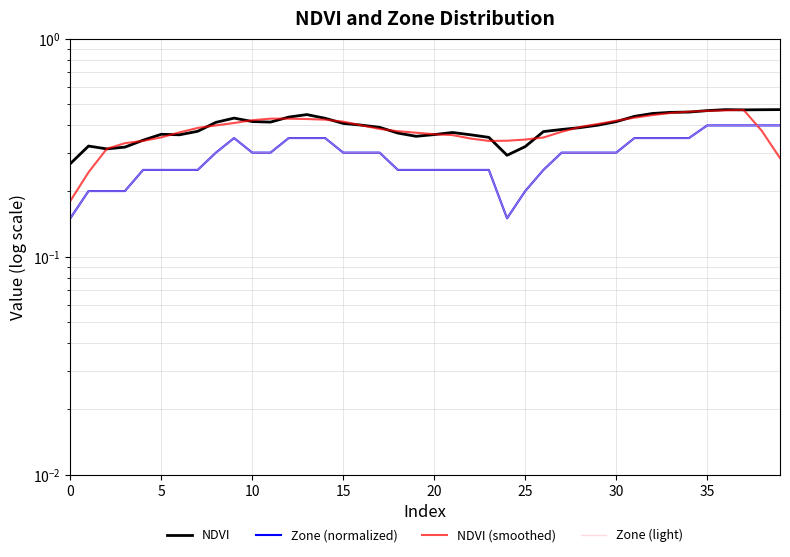

Is it true that NDVI (smoothed) equals 0.2 at 27?

False